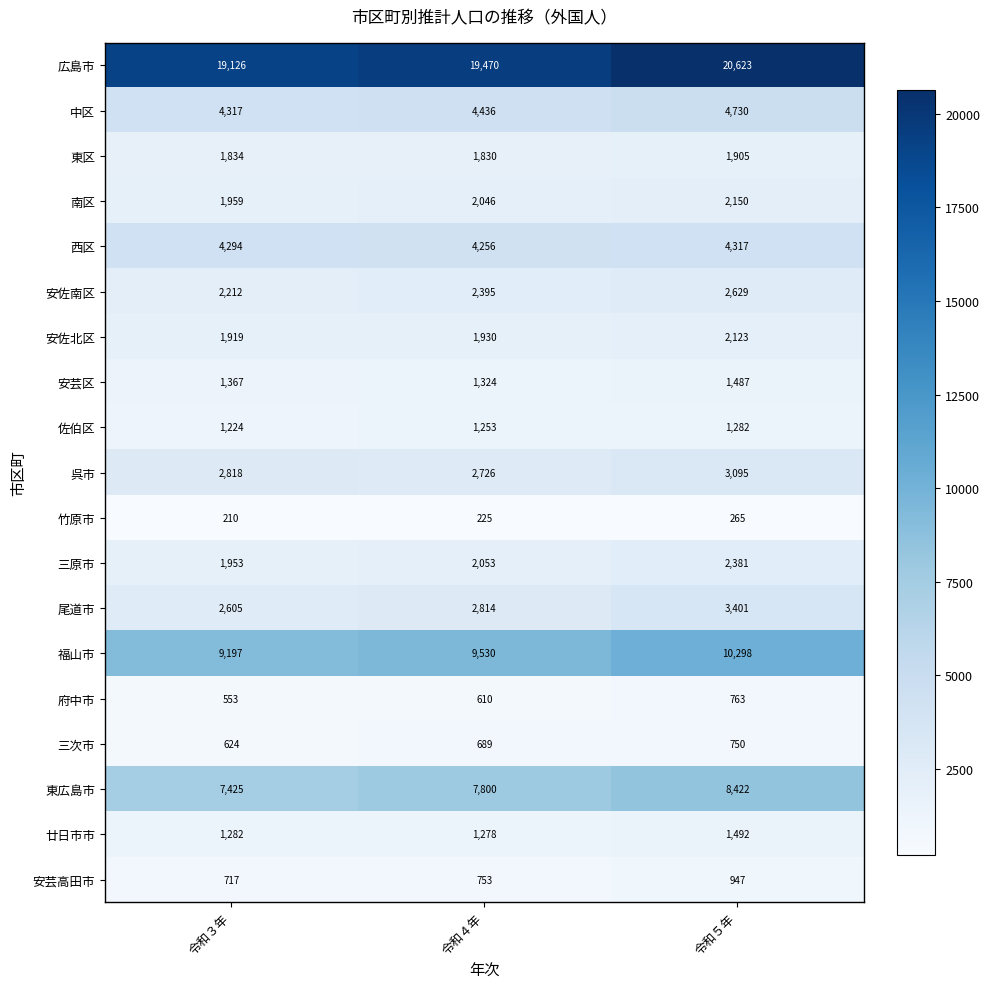

Is it true that 東区 equals 1072 at 令和３年?

False